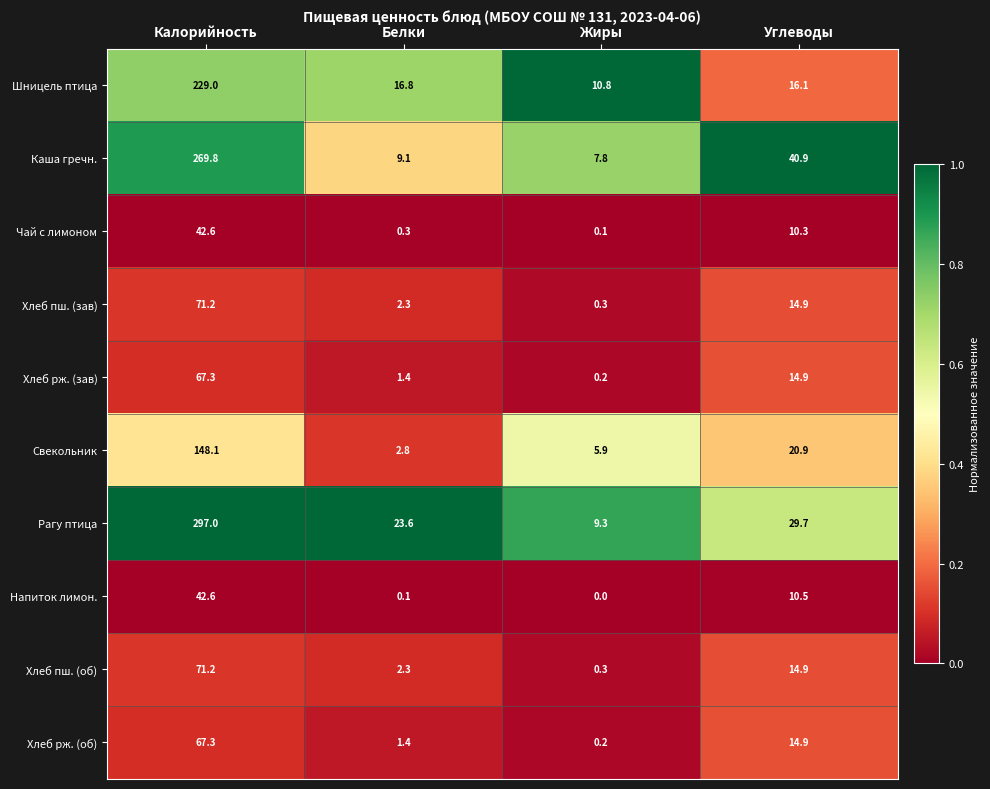

Which series has the largest range (max minus min)?

Рагу птица